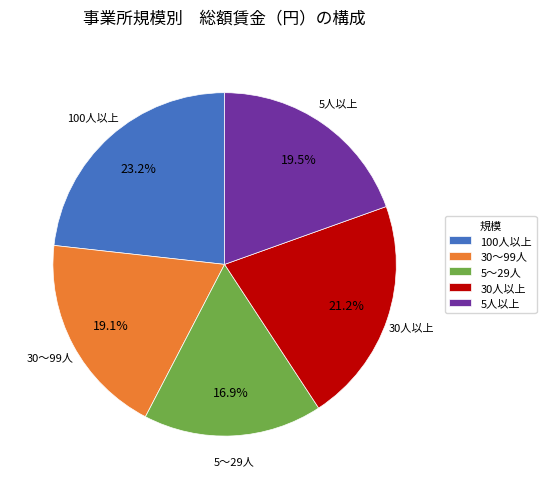

Which has a higher value, 30人以上 or 100人以上?

100人以上